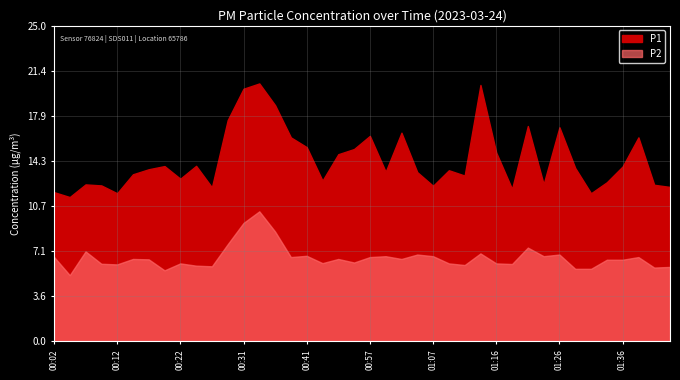

What is the difference between the maximum and minimum values in the P2 series?

5.1